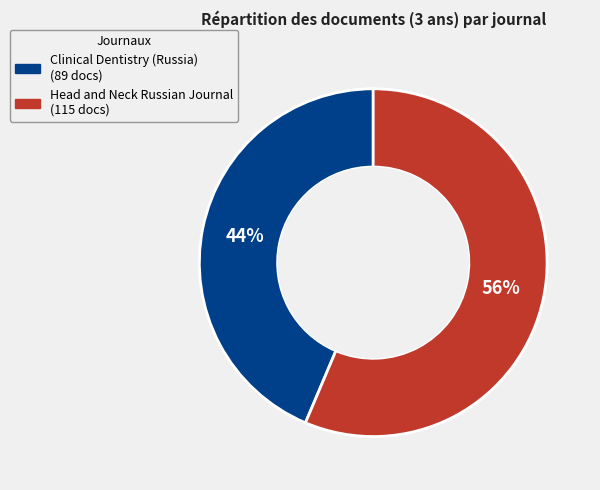

The Clinical Dentistry (Russia) slice represents 30% of the pie. True or false?

False